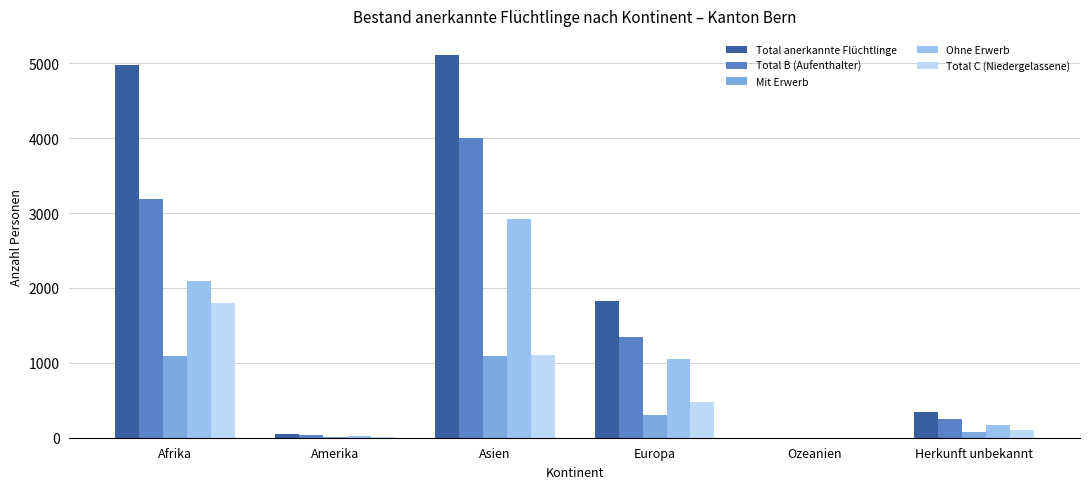

Count the number of categories in the chart.

6